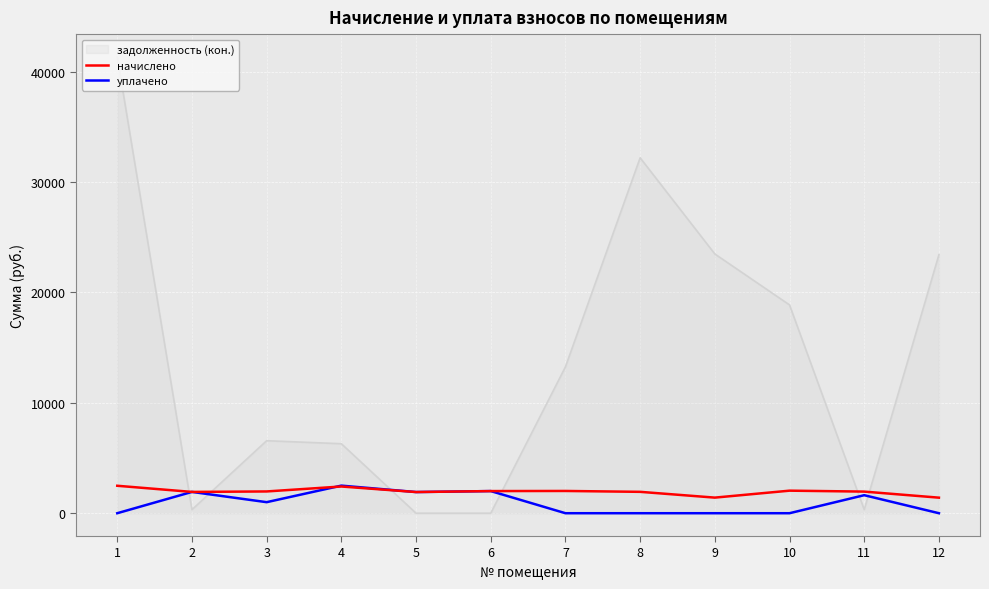

Is the value of уплачено at 9 greater than the value of начислено at 8?

No